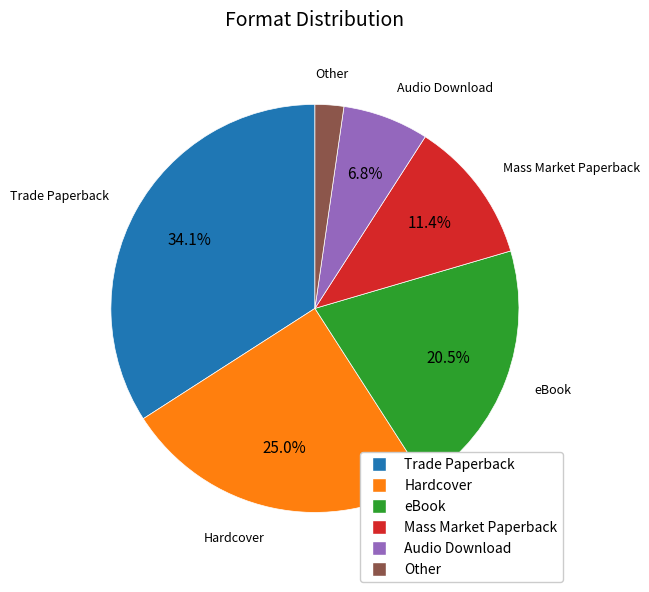

The Mass Market Paperback slice represents 1% of the pie. True or false?

False